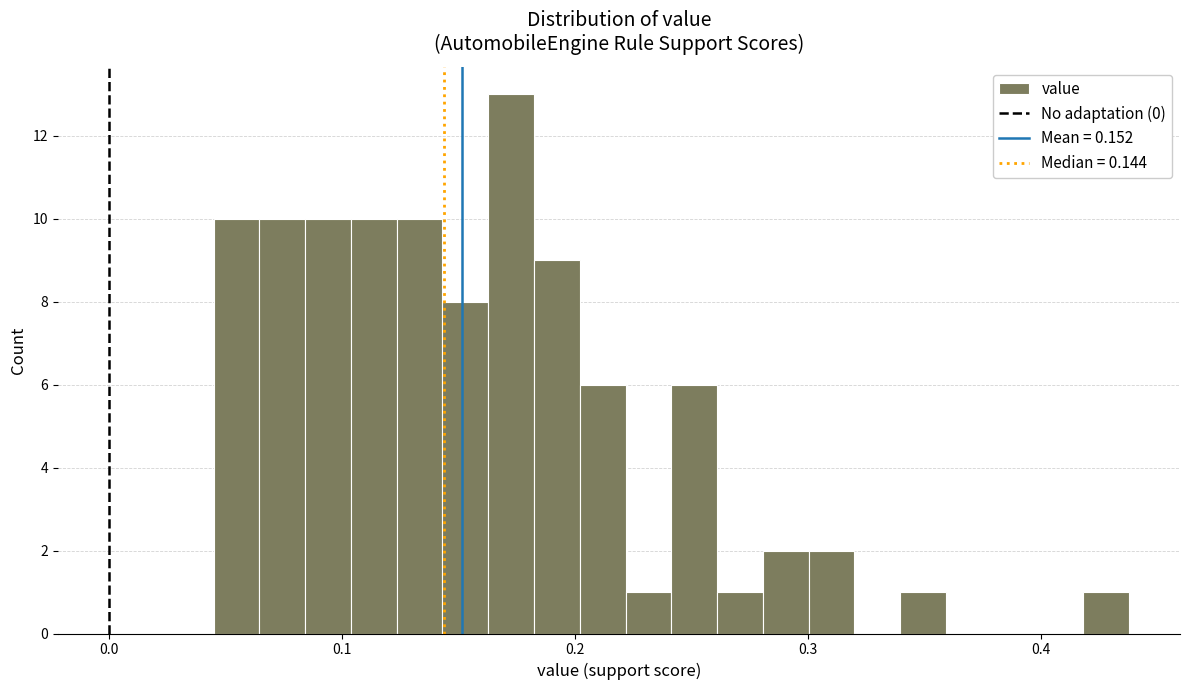

Read against the x-axis, roughly where is the centre of the tallest bar?

0.17